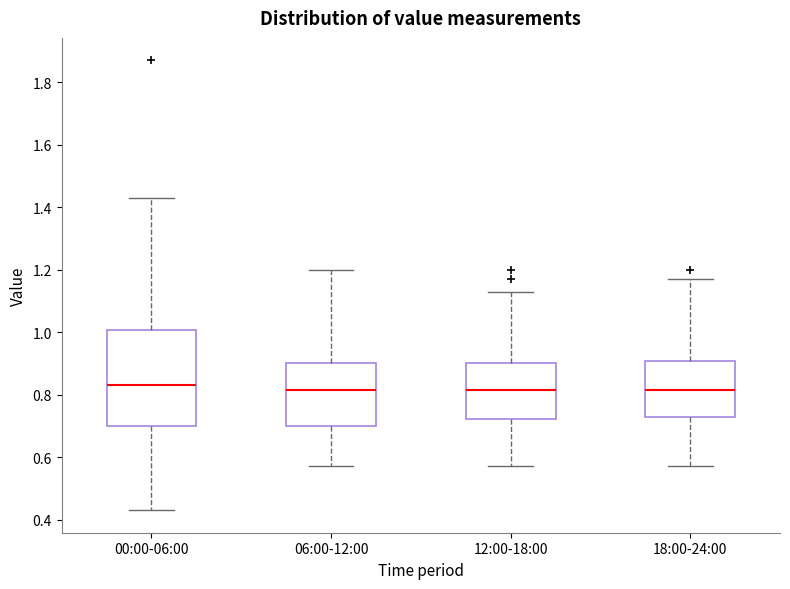

Reading left to right, read every box against the y-axis: the position of its median line, the range the box covers, and the ends of its whiskers. The values are not printed on the chart, so give them approximately, as read against the axis.

00:00-06:00: median 0.84, box 0.70 to 1.00, whiskers 0.44 to 1.44
06:00-12:00: median 0.82, box 0.70 to 0.90, whiskers 0.58 to 1.20
12:00-18:00: median 0.82, box 0.72 to 0.90, whiskers 0.58 to 1.14
18:00-24:00: median 0.82, box 0.74 to 0.90, whiskers 0.58 to 1.18